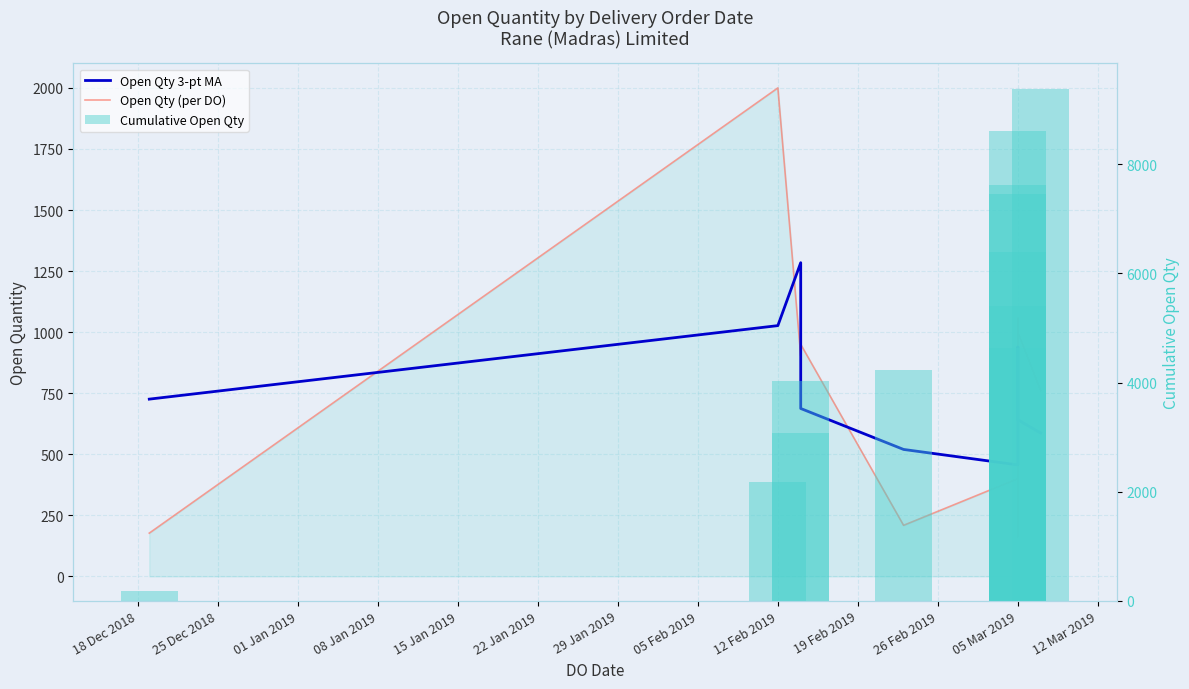

What is the difference between the second highest and second lowest values in the Cumulative Open Qty series?

6442.0